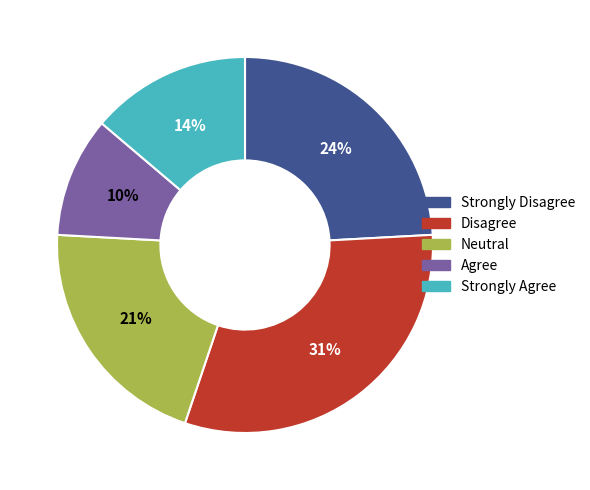

True or false: Neutral accounts for 31% of the total.

False